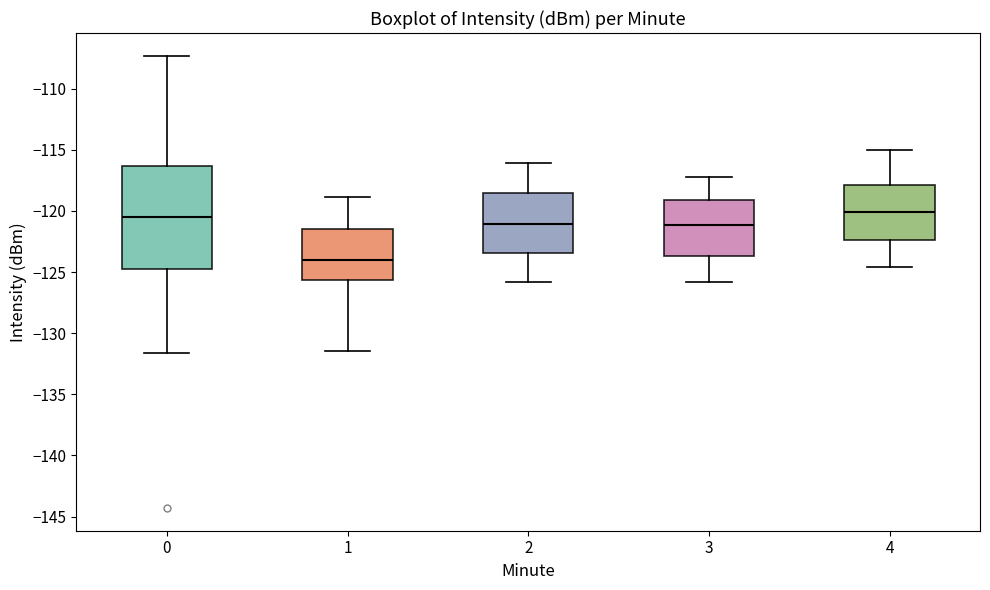

Reading left to right, read every box against the y-axis: the position of its median line, the range the box covers, and the ends of its whiskers. The values are not printed on the chart, so give them approximately, as read against the axis.

0: median -120.5, box -125.0 to -116.5, whiskers -131.5 to -107.5
1: median -124.0, box -125.5 to -121.5, whiskers -131.5 to -119.0
2: median -121.0, box -123.5 to -118.5, whiskers -126.0 to -116.0
3: median -121.0, box -123.5 to -119.0, whiskers -126.0 to -117.0
4: median -120.0, box -122.5 to -118.0, whiskers -124.5 to -115.0